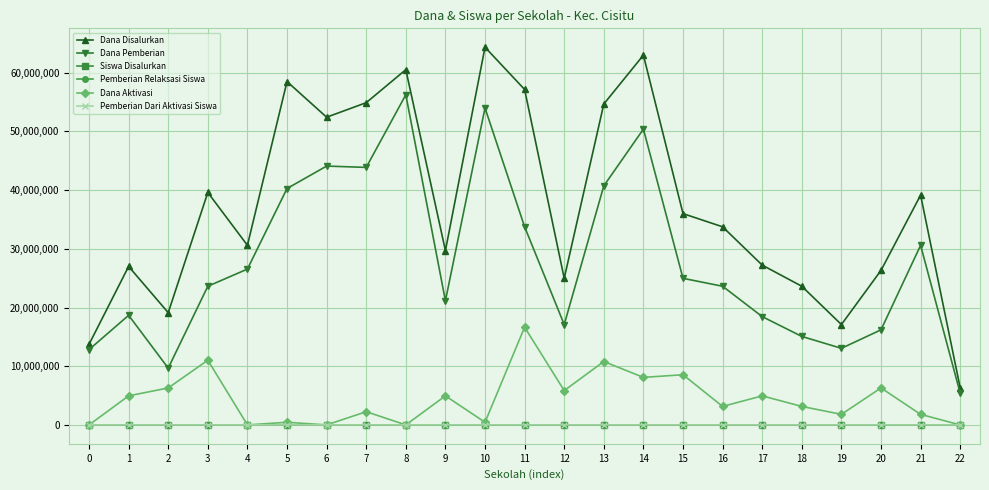

Is it true that Dana Aktivasi equals -10925431 at 8?

False